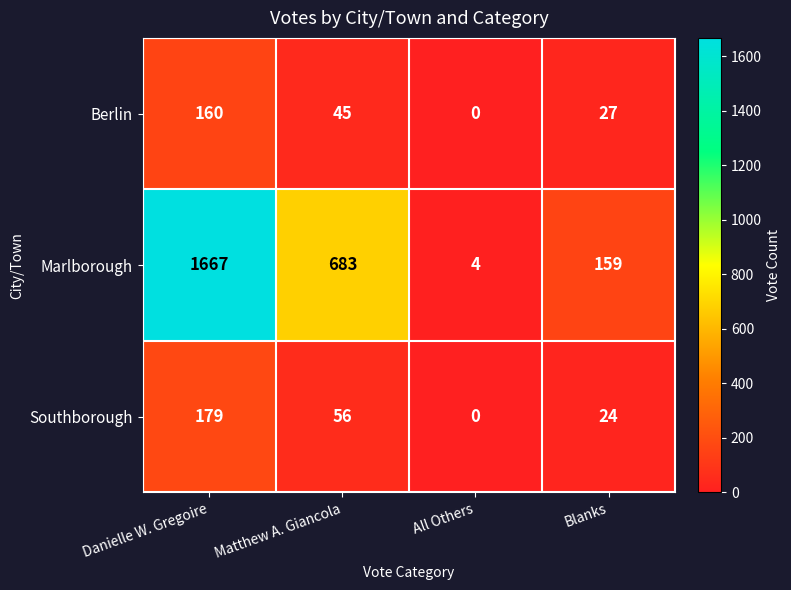

What is the sum of the Berlin values at Matthew A. Giancola and Blanks?

72